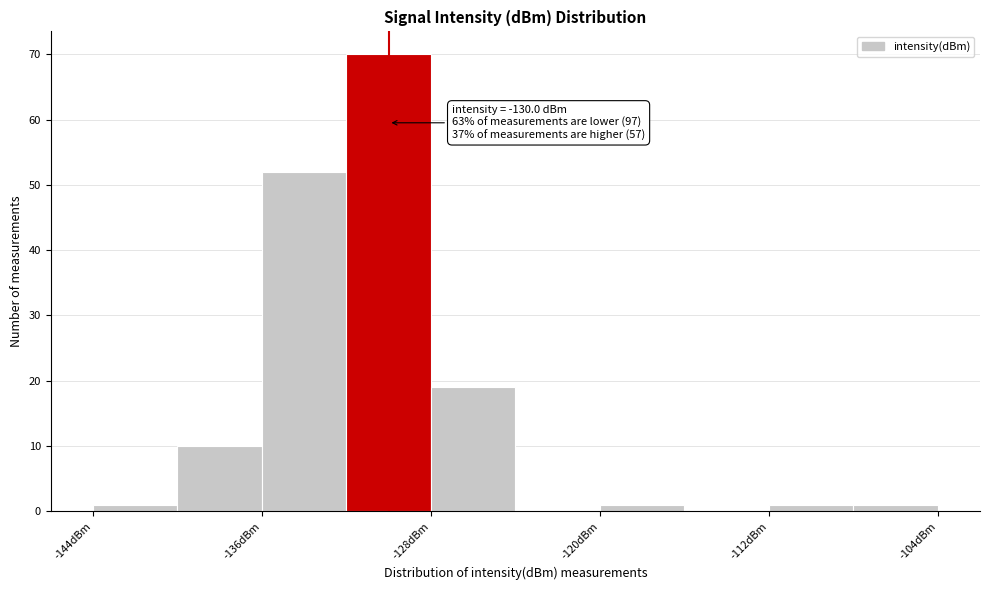

Which range on the x-axis has the tallest bar?

-132 to -128